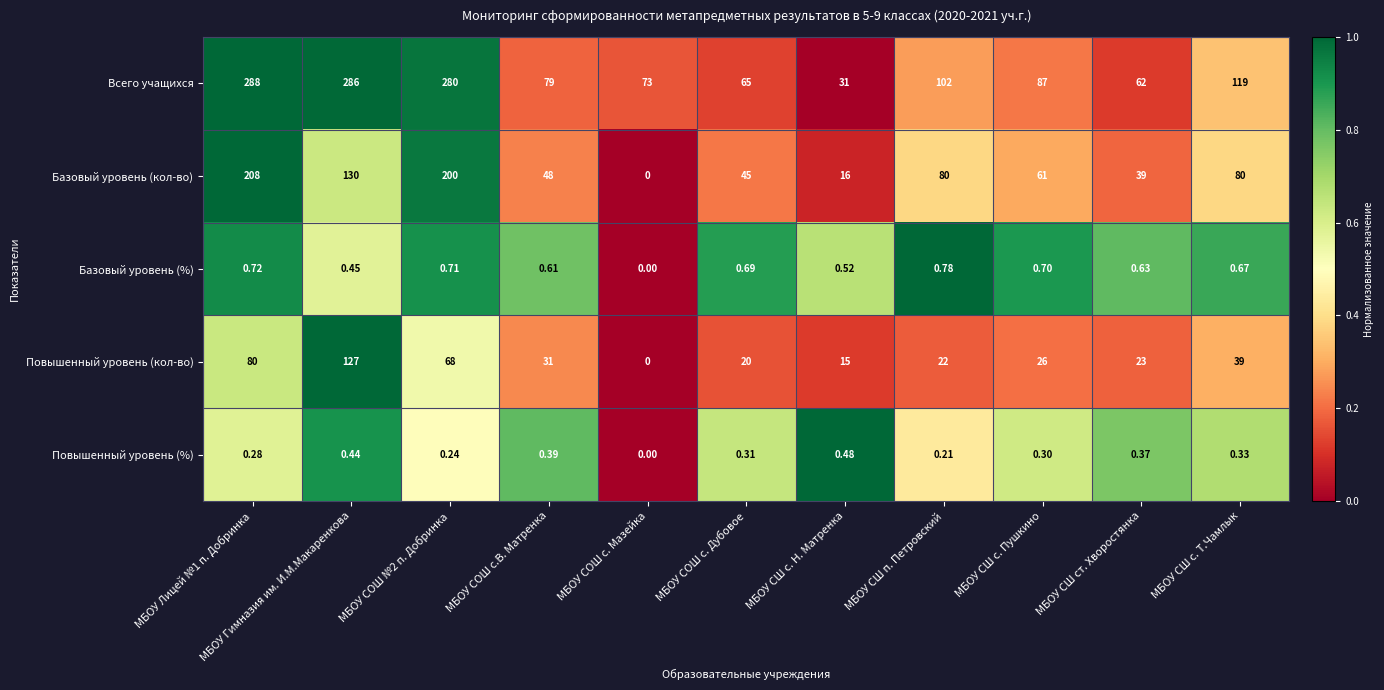

Which category has the highest value in the Базовый уровень (%) series?

МБОУ СШ п. Петровский